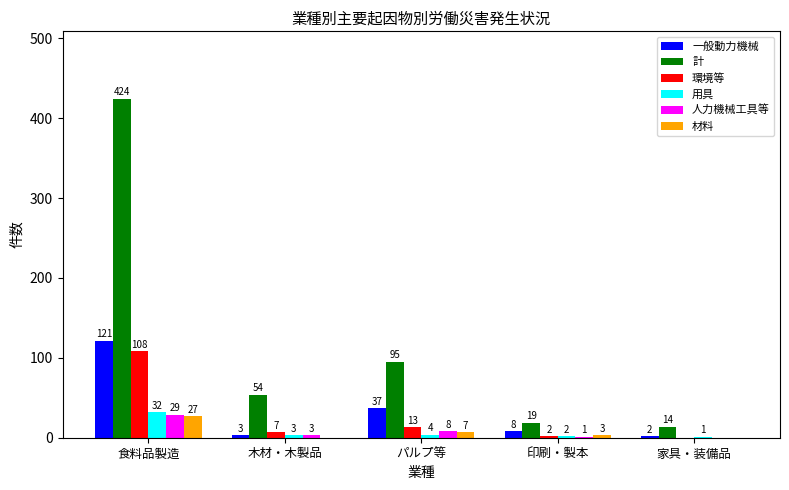

The 計 series shows 14 at 家具・装備品. True or false?

True